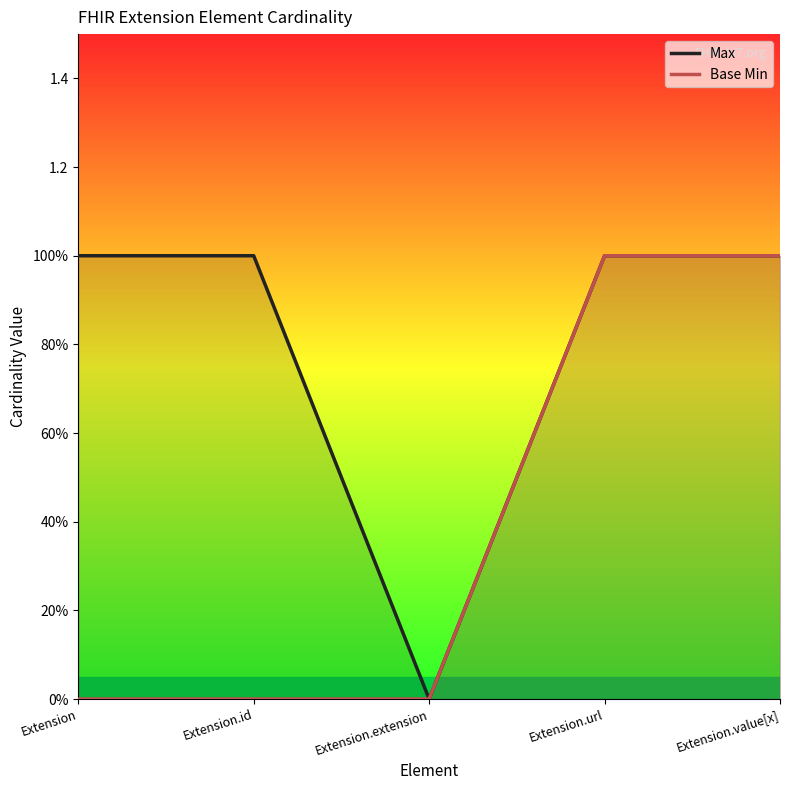

Is this an area chart (filled region under the line)?

No